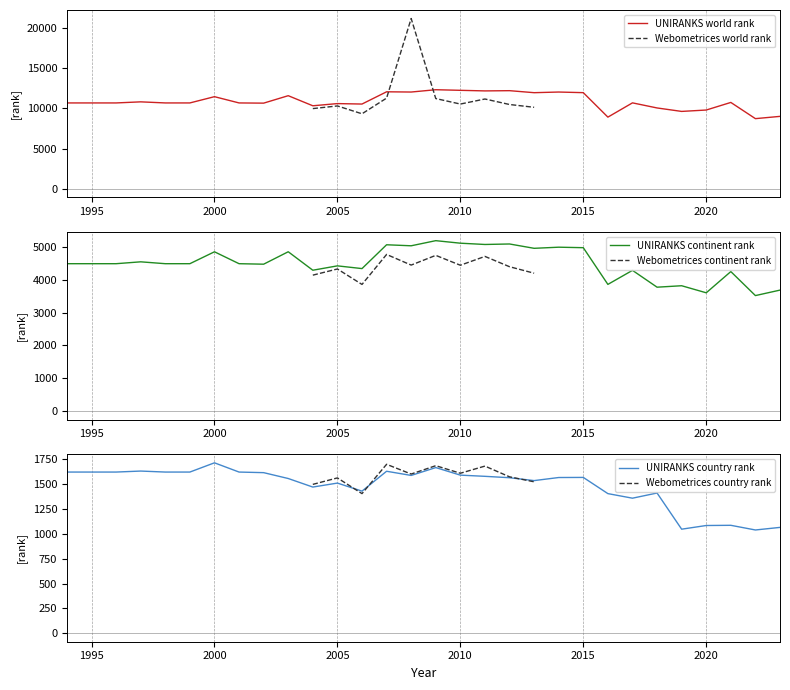

What is the spread (max minus min) of values at 15?

10668.0